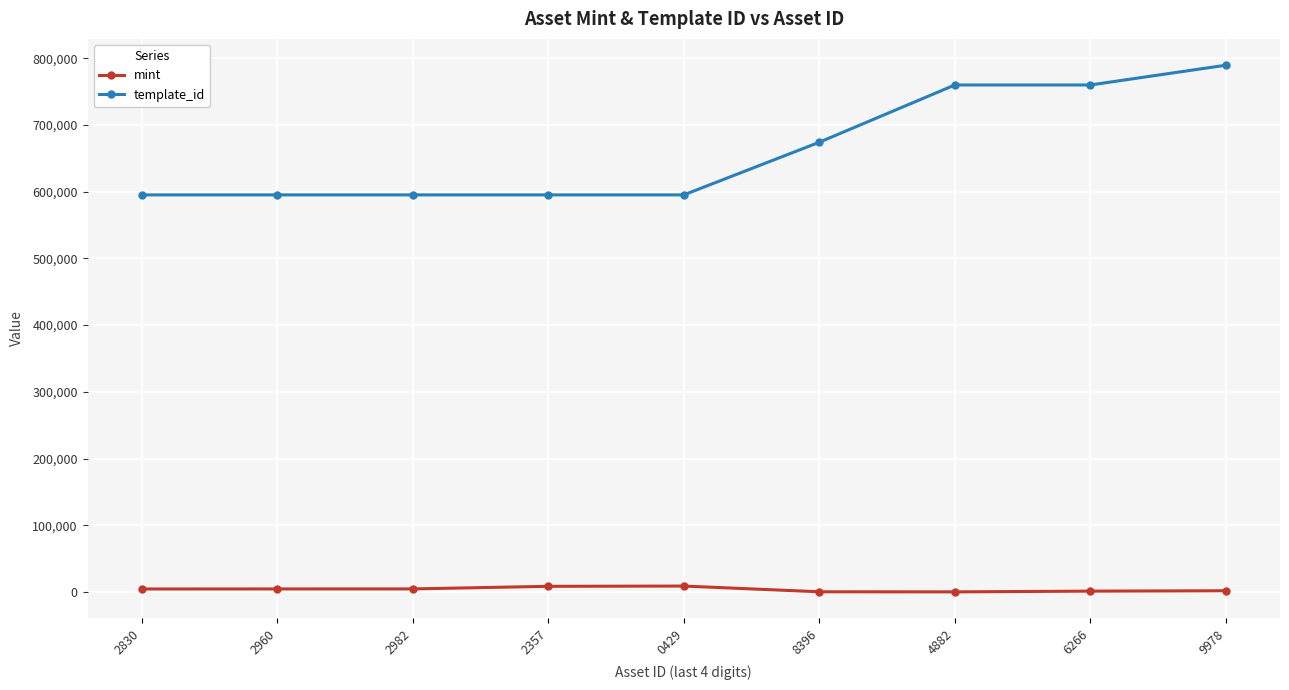

List the series in order of their peak value, lowest first.

mint, template_id